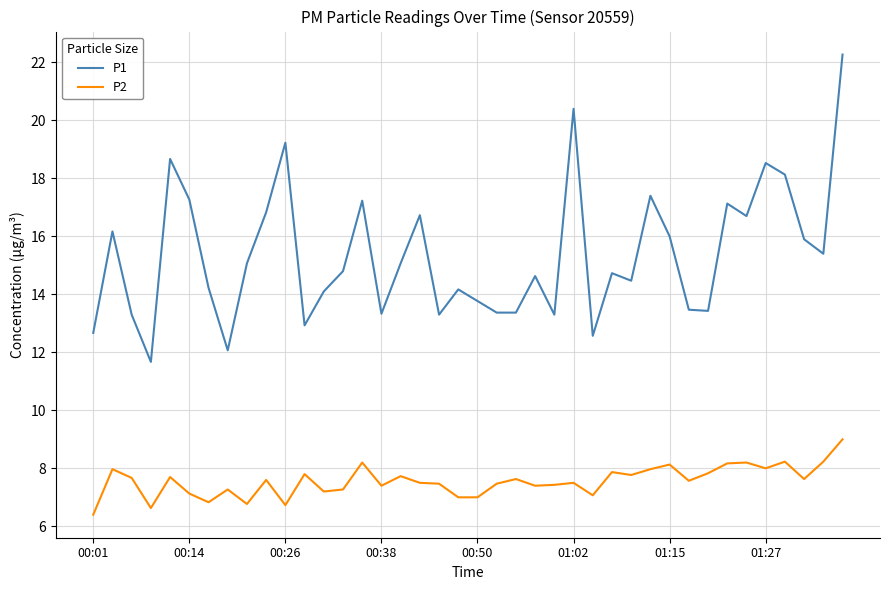

Which series has the largest total across all categories?

P1